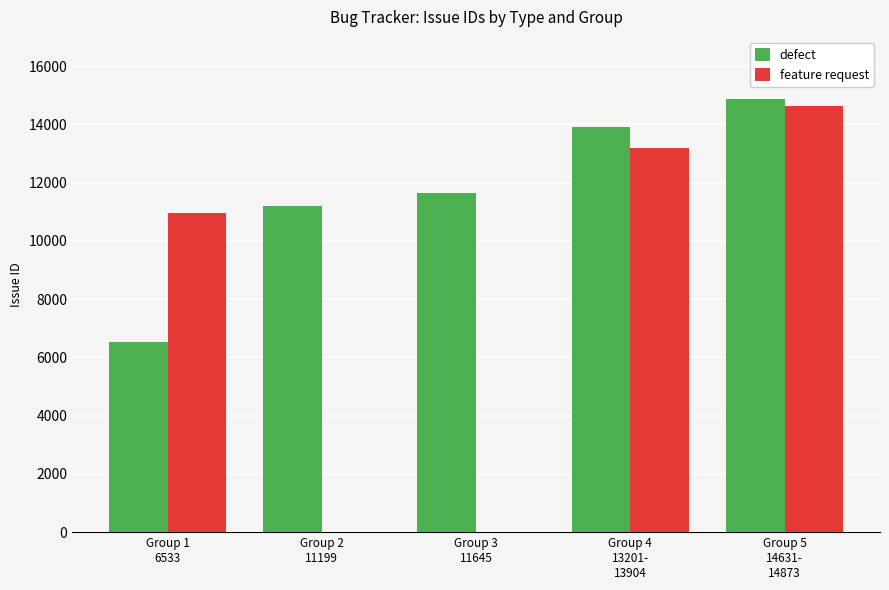

What is the sum of all feature request values?

38772